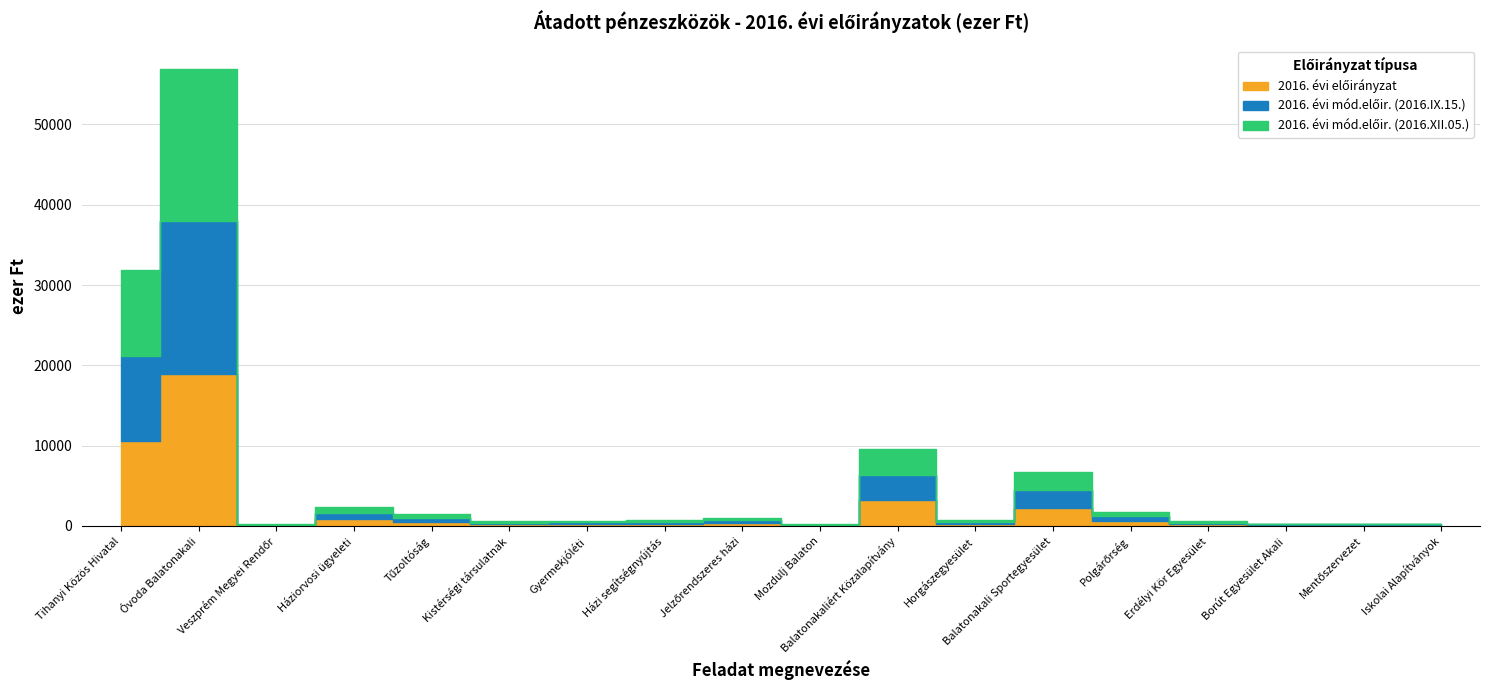

Where is the first local minimum for 2016. évi mód.előir. (2016.XII.05.)?

Veszprém Megyei Rendőr